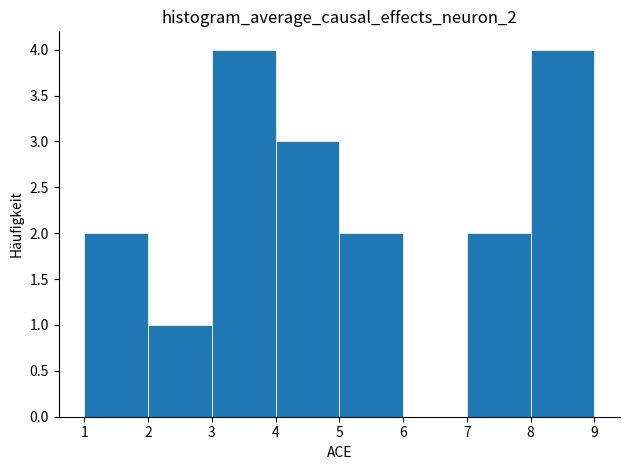

Reading left to right, list every bar in this chart as the range it spans on the x-axis followed by its height. The values are not printed on the chart, so give them approximately, as read against the axis.

1 to 2: 2
2 to 3: 1
3 to 4: 4
4 to 5: 3
5 to 6: 2
6 to 7: 0
7 to 8: 2
8 to 9: 4